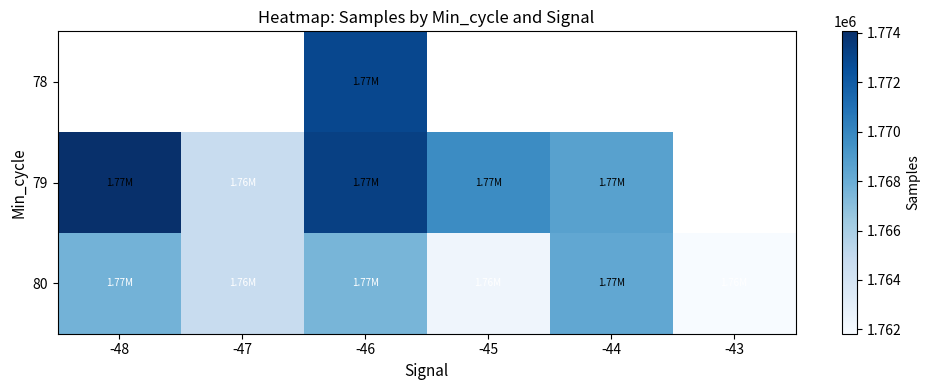

At which category is the sum across all series the highest?

-46